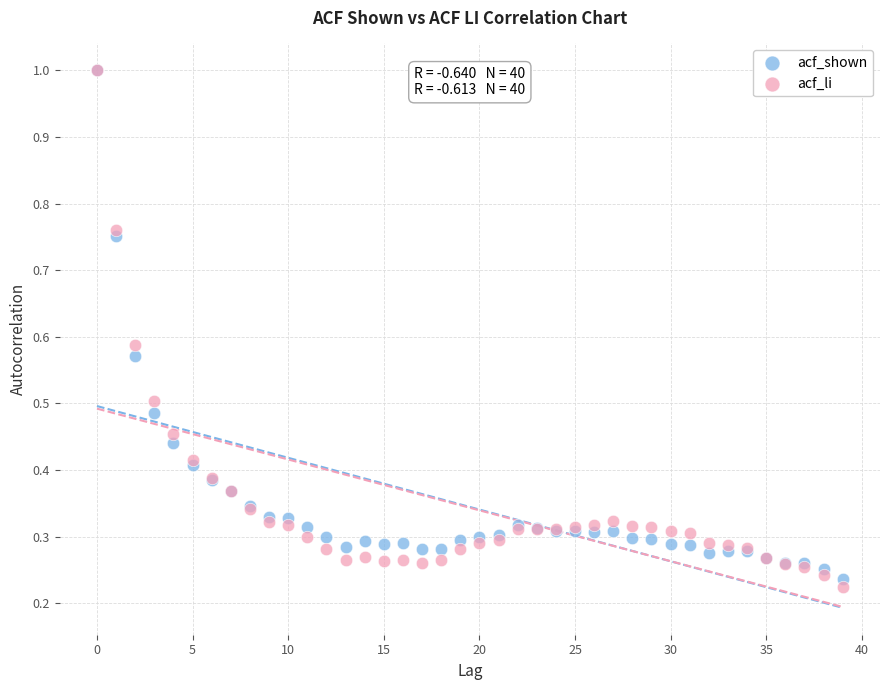

Which series has the largest Y range (max minus min)?

acf_li